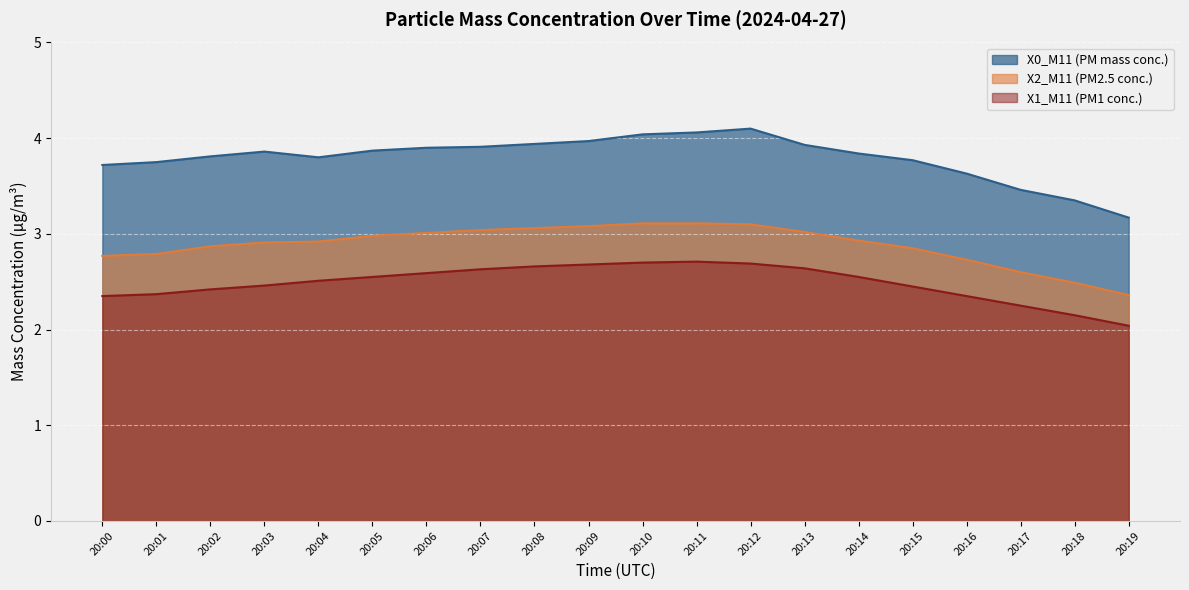

Which series has the largest total across all categories?

X0_M11 (PM mass conc.)